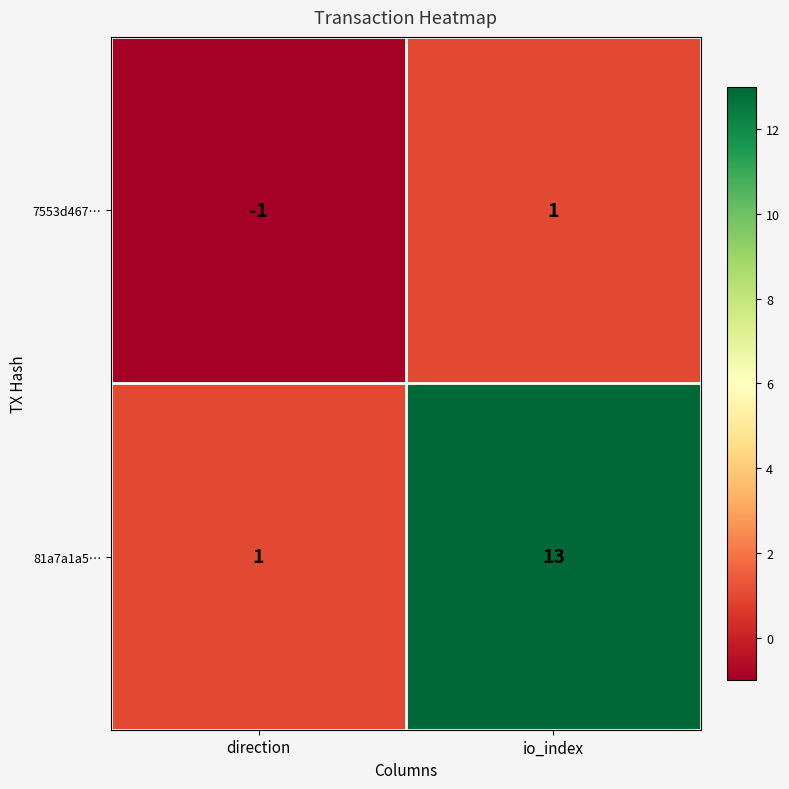

Rank the series by their maximum value, from lowest to highest.

7553d467…, 81a7a1a5…